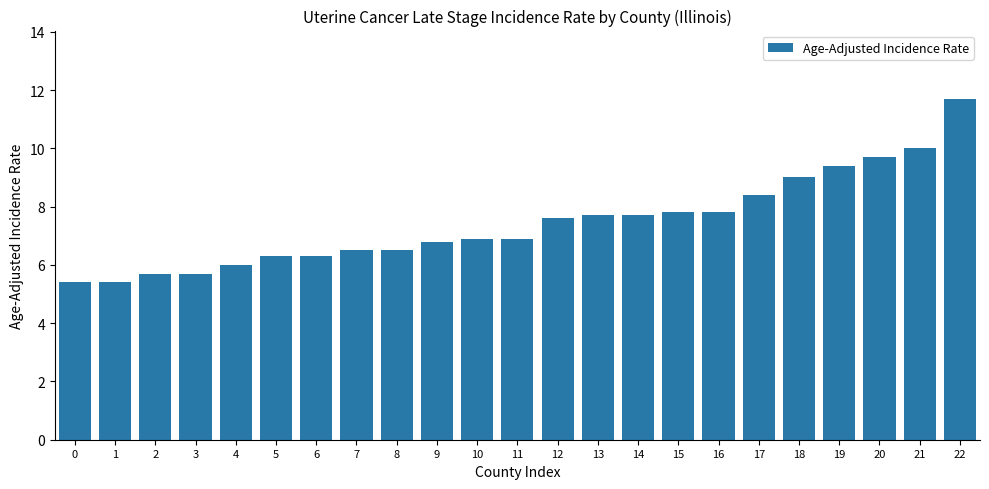

The value at 4 is 9.7. True or false?

False